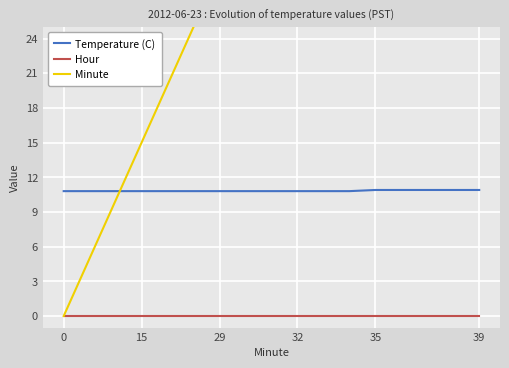

Rank the series at 0 from lowest to highest value.

Hour, Minute, Temperature (C)